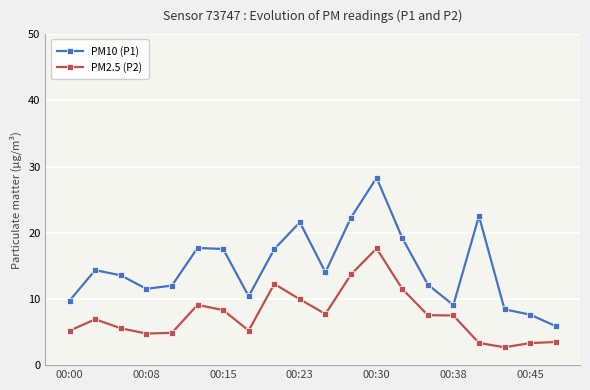

Which series has the largest total across all categories?

PM10 (P1)